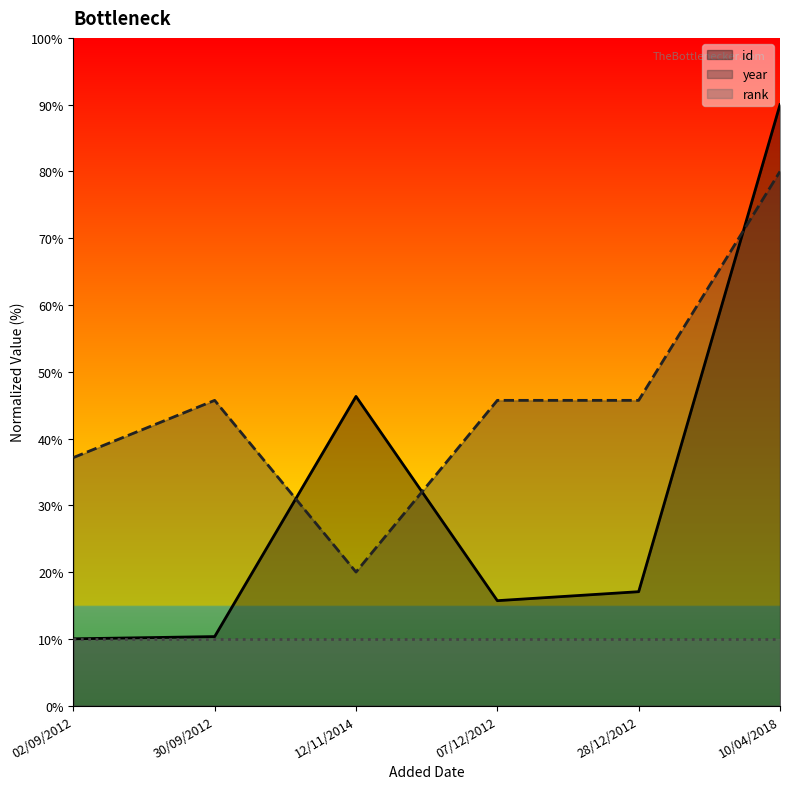

Between which two adjacent categories do year and id first intersect?

30/09/2012 and 12/11/2014